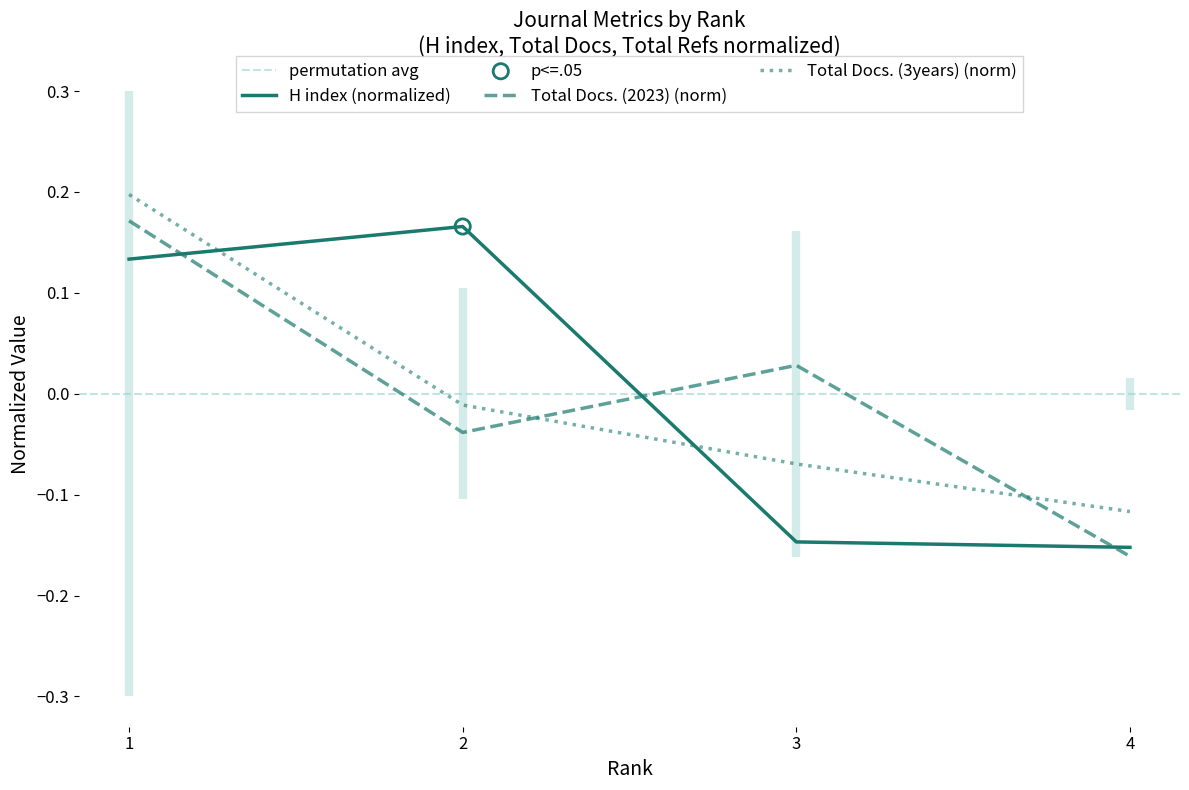

Is the value of H index at 1 greater than the value of Total Docs. (2023) at 4?

Yes